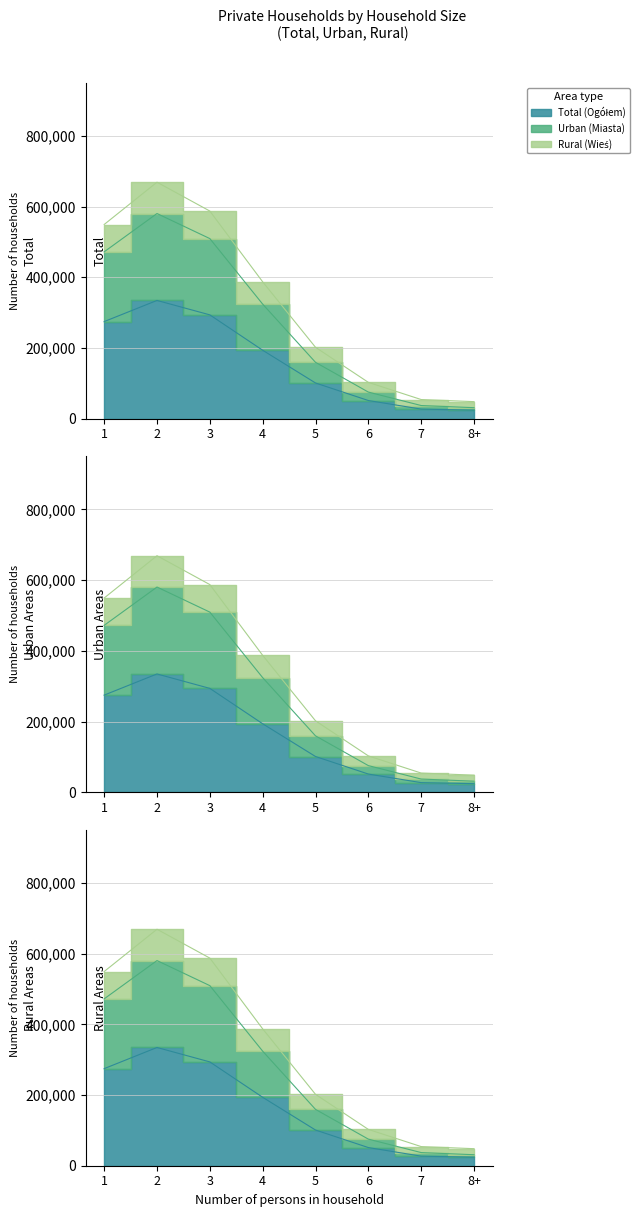

What is the difference between the Urban (Miasta) values at 1 and 5?

312589